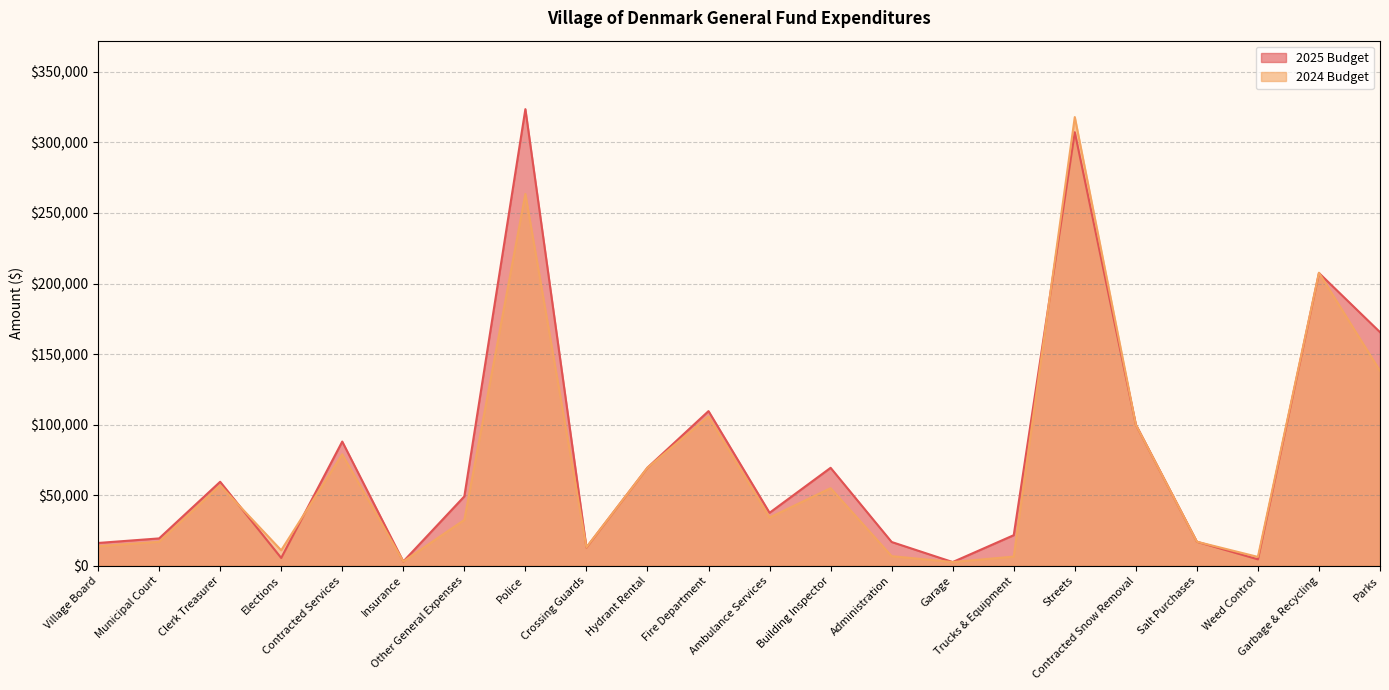

How many distinct data groups are displayed?

2